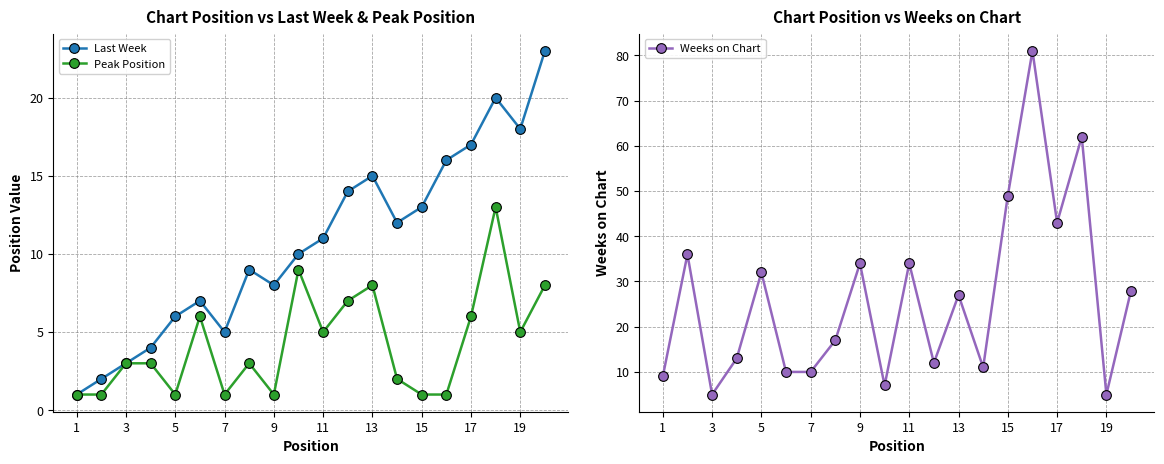

What are all the series names shown in the legend?

Last Week, Peak Position, Weeks on Chart